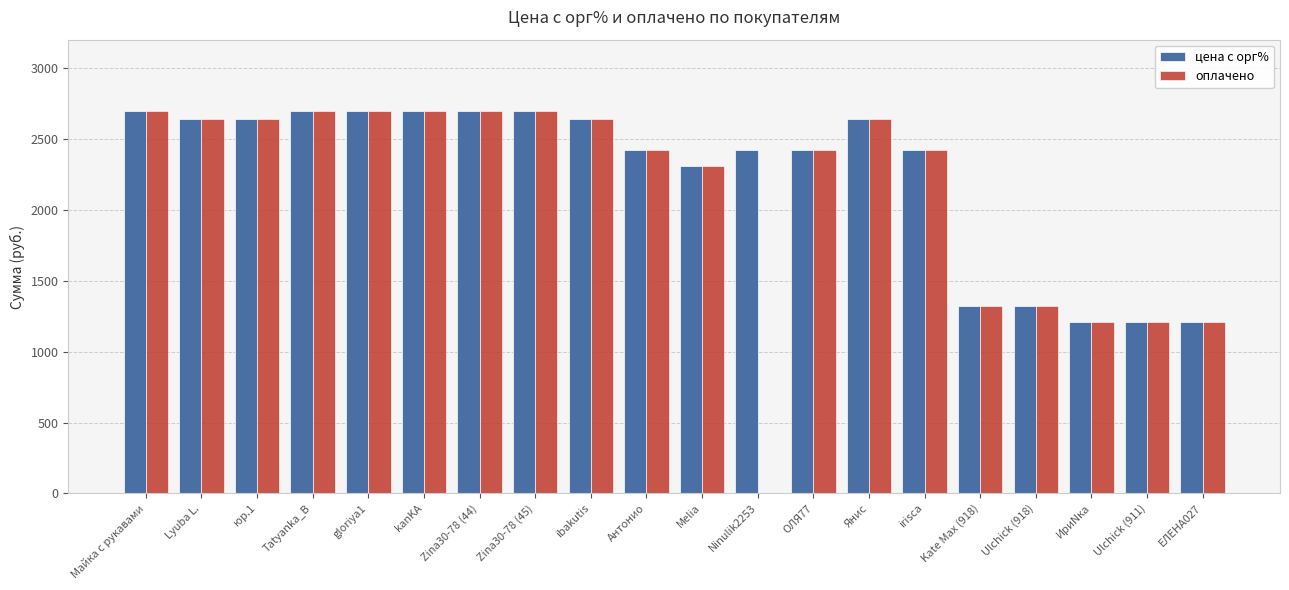

Reading right to left, what are all the values shown in this chart?

цена с орг%: ЕЛЕНА027=1210	Ulchick (911)=1210	ИриNка=1210	Ulchick (918)=1320	Kate Max (918)=1320	irisca=2420	Янис=2640	ОЛЯ77=2420	Ninulik2253=2420	Melia=2310	Антонио=2420	ibakutis=2640	Zina30-78 (45)=2695	Zina30-78 (44)=2695	kanKA=2695	gloriya1=2695	Tatyanka_B=2695	юр.1=2640	Lyuba L.=2640	Майка с рукавами=2695
оплачено: ЕЛЕНА027=1210	Ulchick (911)=1210	ИриNка=1210	Ulchick (918)=1320	Kate Max (918)=1320	irisca=2420	Янис=2640	ОЛЯ77=2420	Ninulik2253=0	Melia=2310	Антонио=2420	ibakutis=2640	Zina30-78 (45)=2695	Zina30-78 (44)=2695	kanKA=2695	gloriya1=2695	Tatyanka_B=2695	юр.1=2640	Lyuba L.=2640	Майка с рукавами=2695